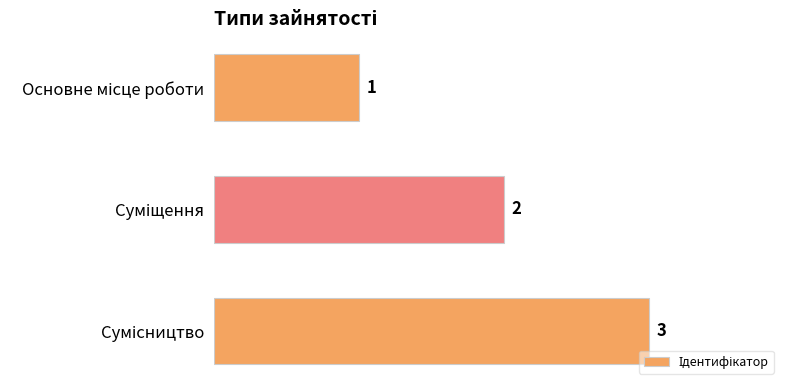

How many bars are there in total?

3